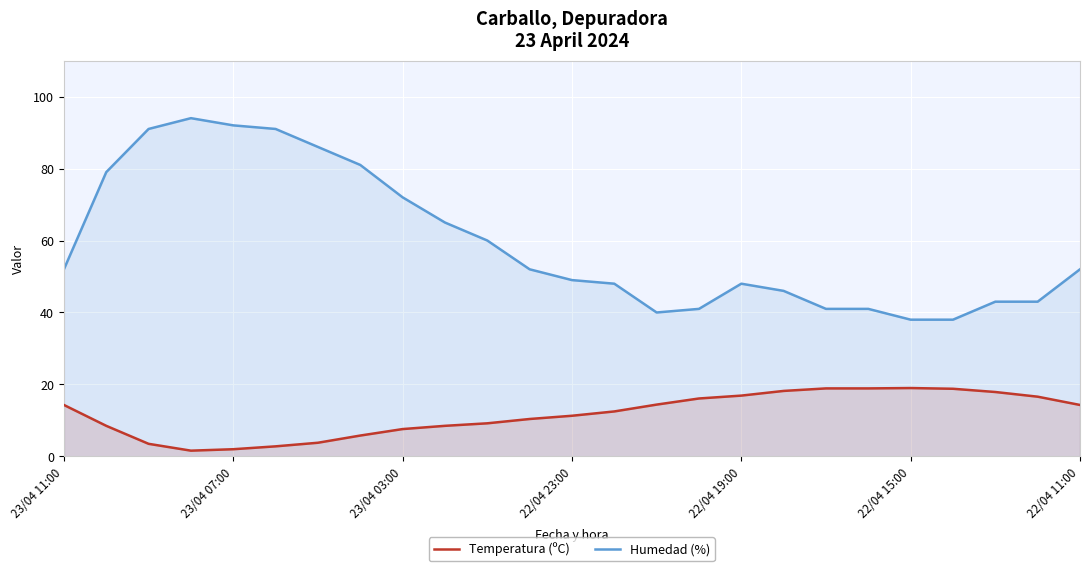

Which series has the largest range (max minus min)?

Humedad (%)